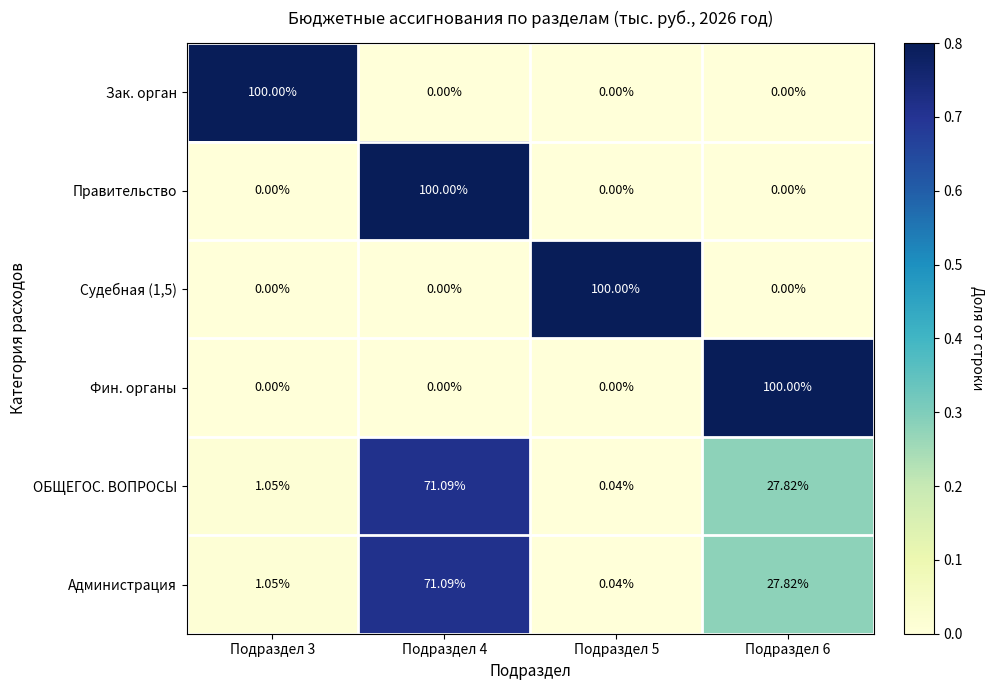

Is the value of ОБЩЕГОС. ВОПРОСЫ at Подраздел 4 greater than the value of Судебная (1,5) at Подраздел 5?

No